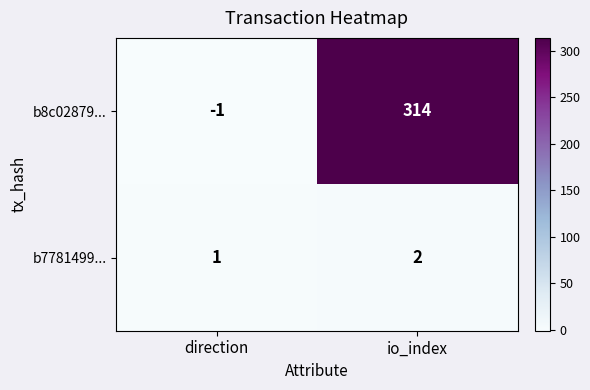

Reading left to right, extract all data points from this chart.

b8c02879...: direction=-1	io_index=314
b7781499...: direction=1	io_index=2